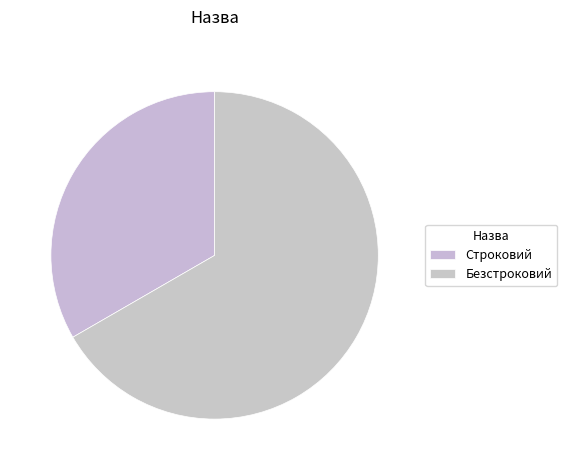

Which category has the smallest portion of the pie?

Строковий